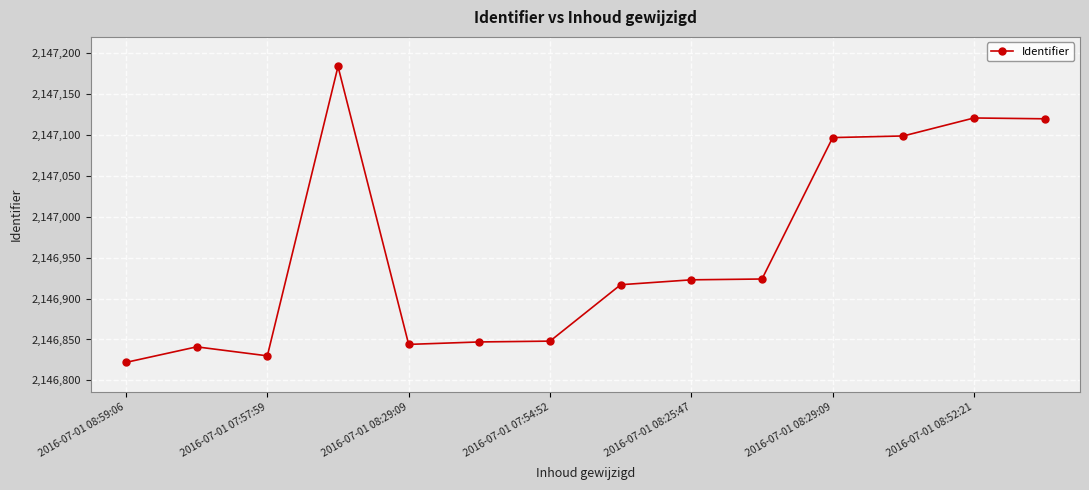

What is the difference between the maximum and second lowest values?

354